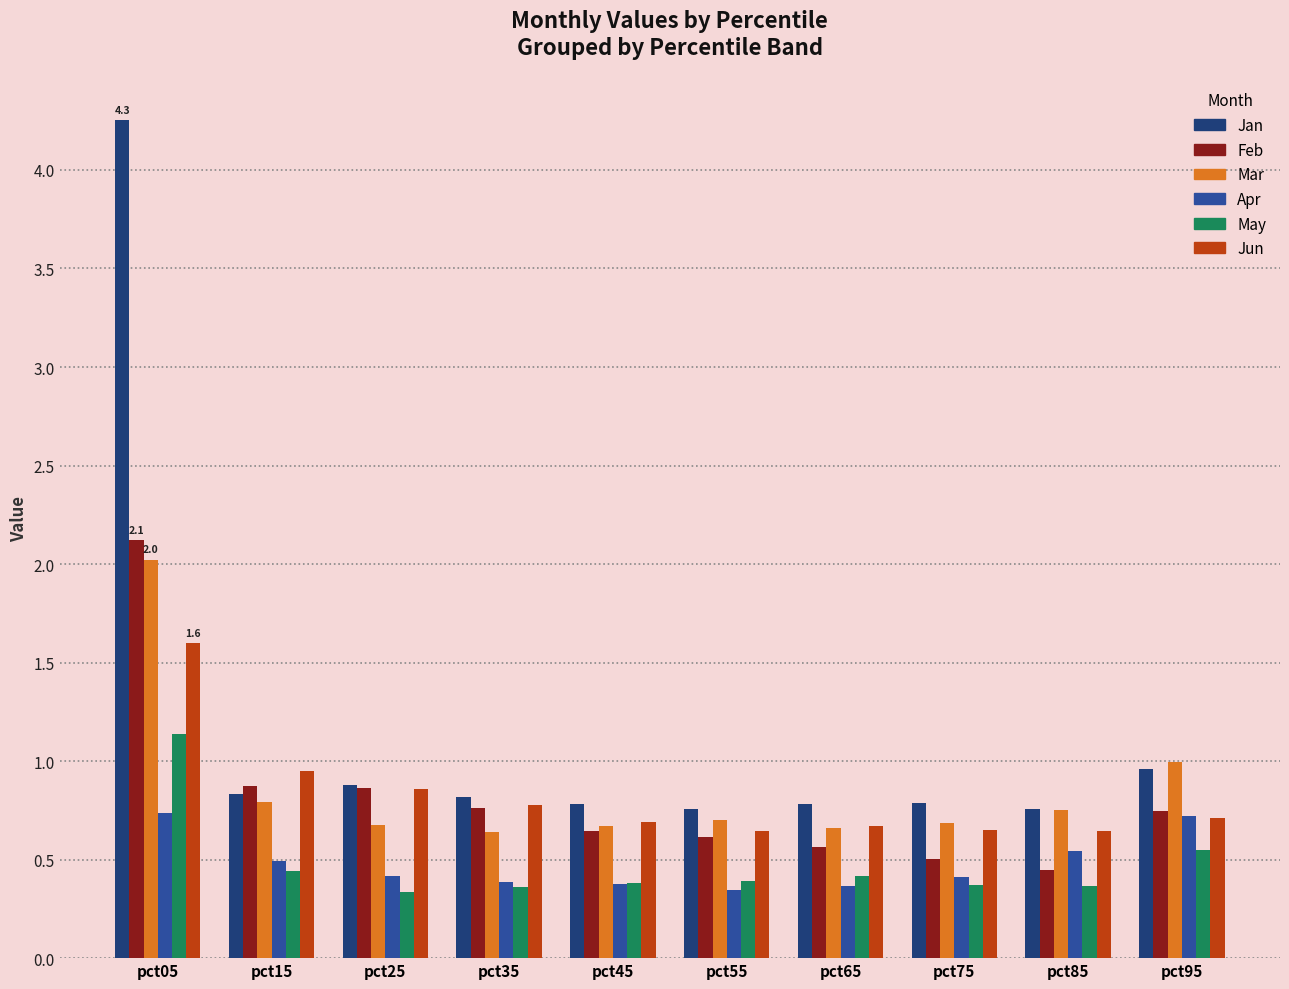

What is the sum of all Jan values?

11.6